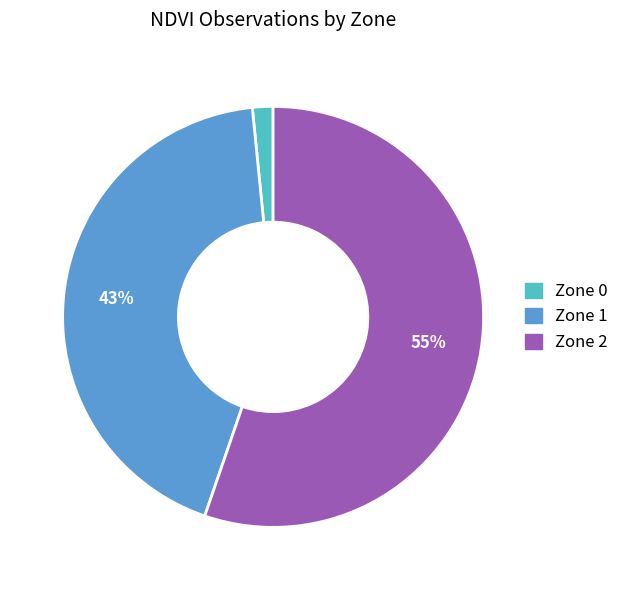

Which has a higher value, Zone 1 or Zone 2?

Zone 2